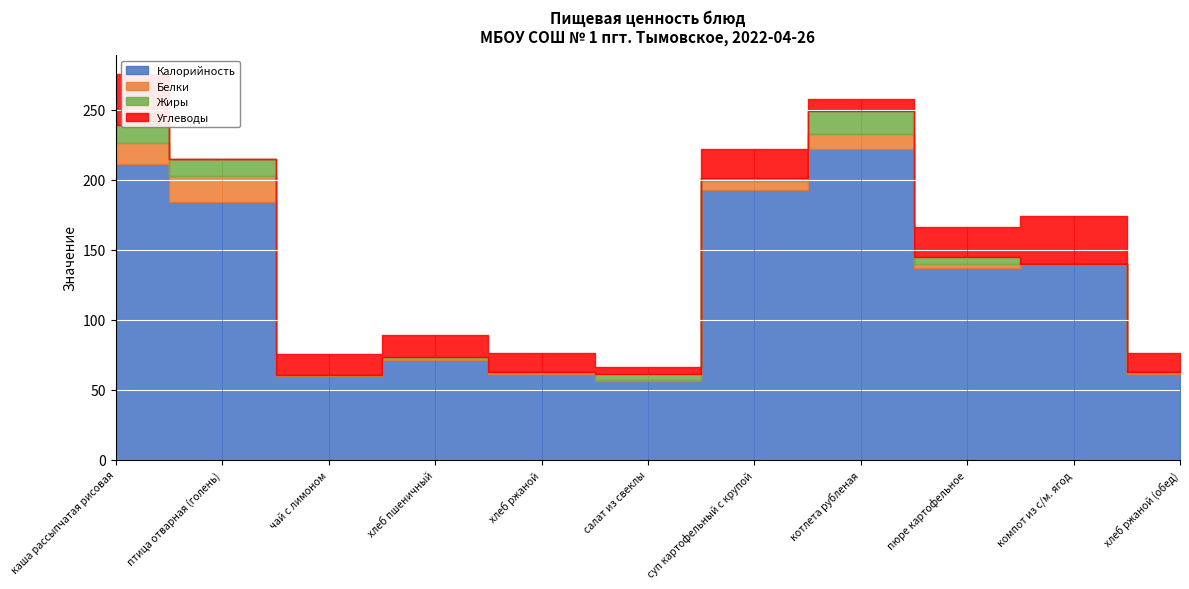

The value of Жиры at чай с лимоном is 0.0. True or false?

True